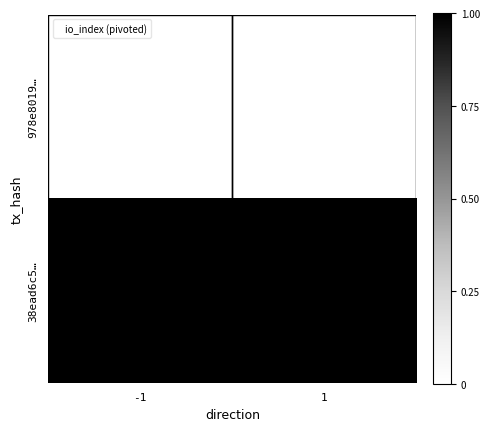

Which series has the largest total across all categories?

38ead6c5…